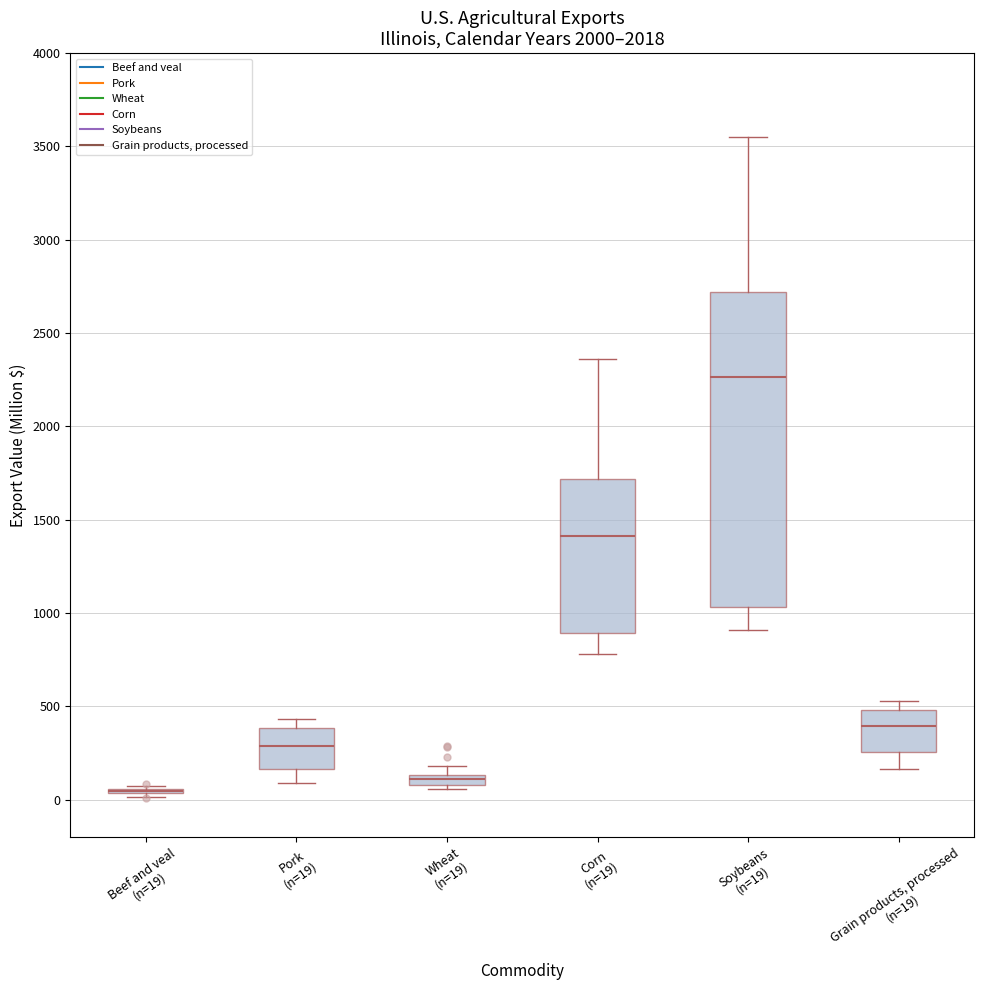

Where is the lower edge of the box for Wheat (n=19) on the y-axis? The values are not printed on the chart, so give them approximately, as read against the axis.

100